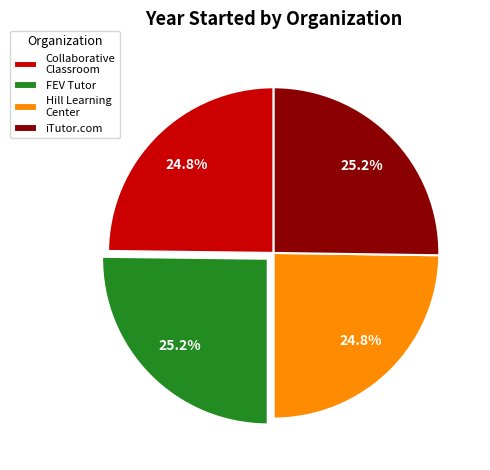

What percentage is the Hill Learning Center slice, to the nearest percent?

25%